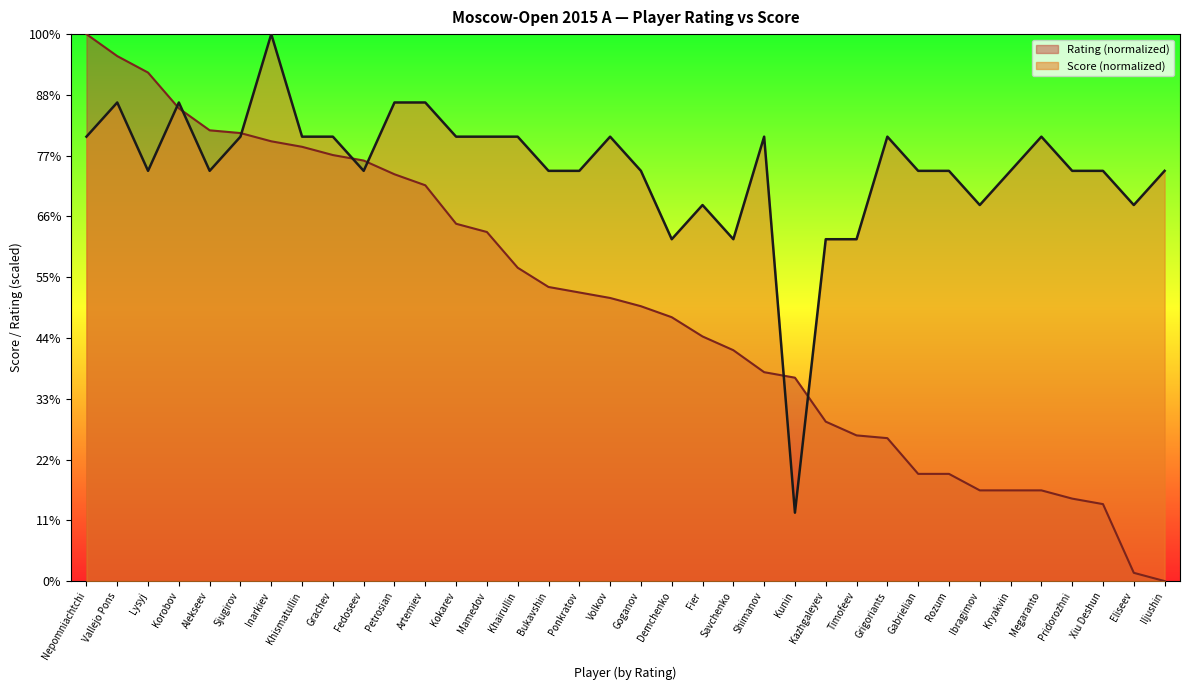

List the series in order of their overall mean, lowest first.

Rating (normalized), Score (normalized)